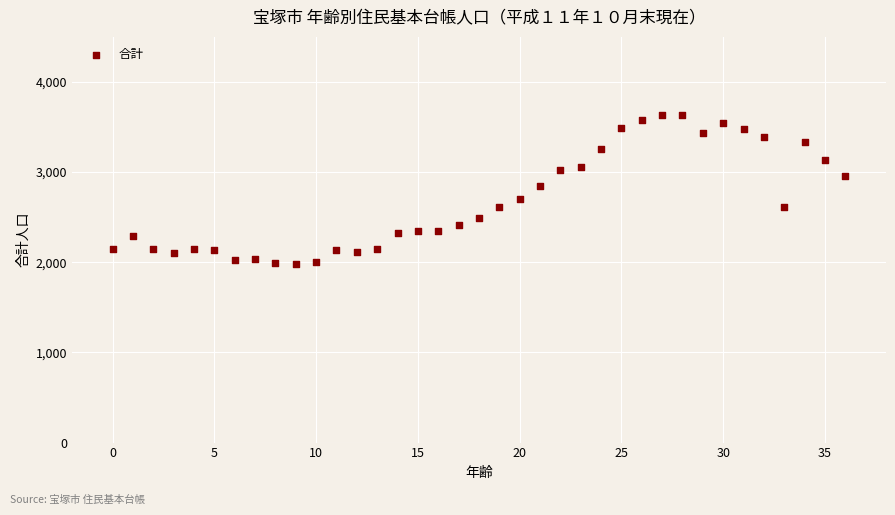

What is the range of Y values (max minus min)?

1650